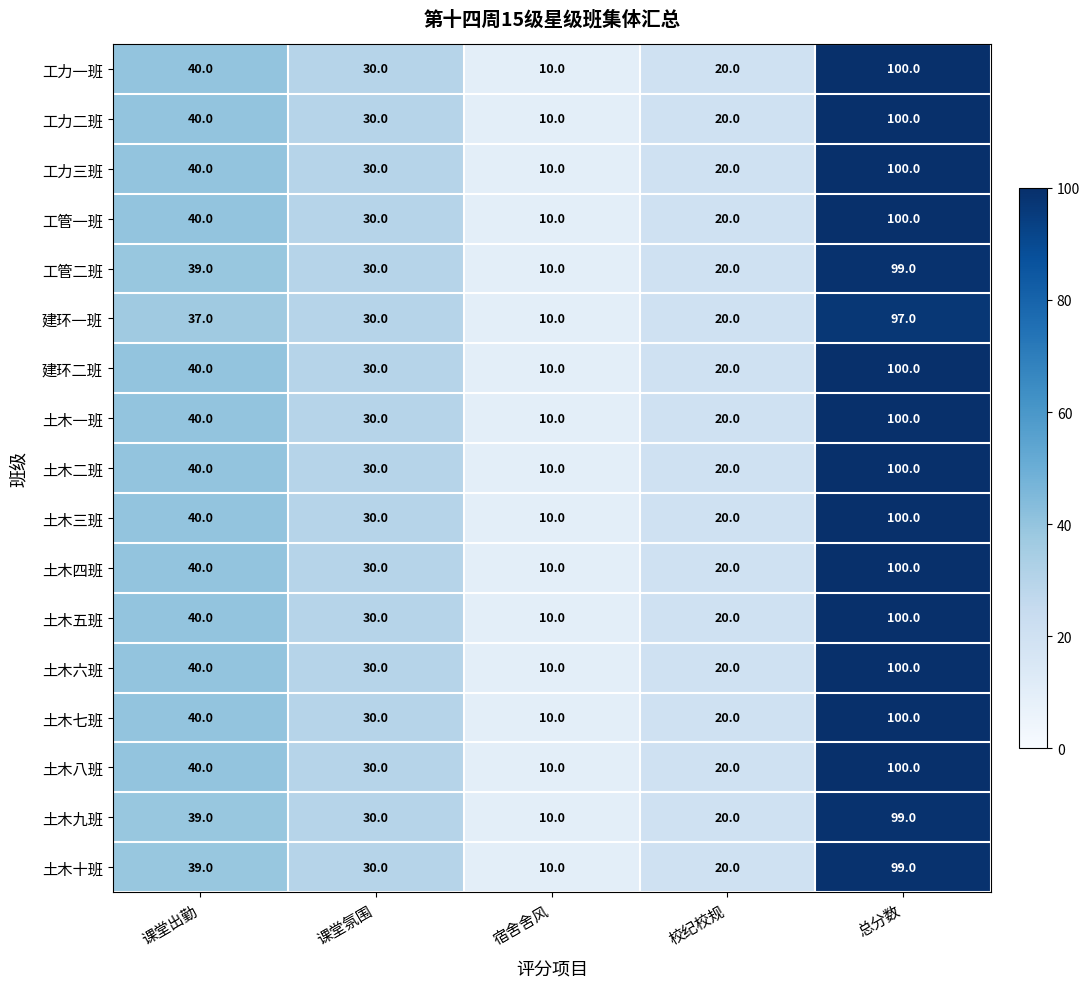

Which label corresponds to the smallest value in the chart?

宿舍舍风